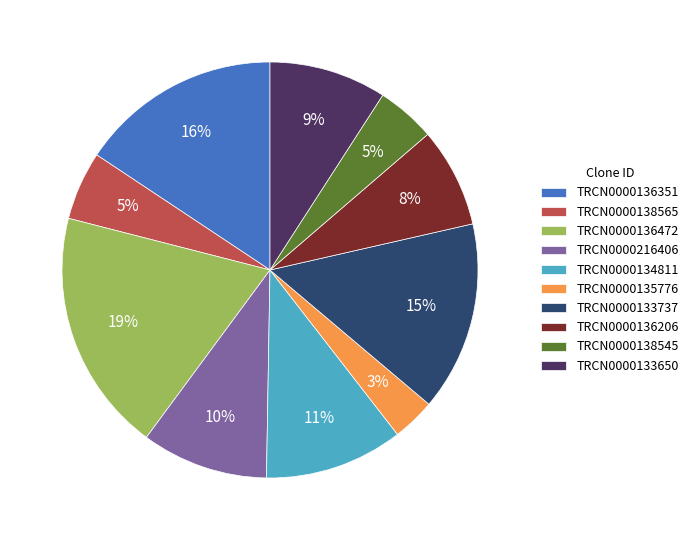

Is it true that TRCN0000133737 is 15% of the pie?

True